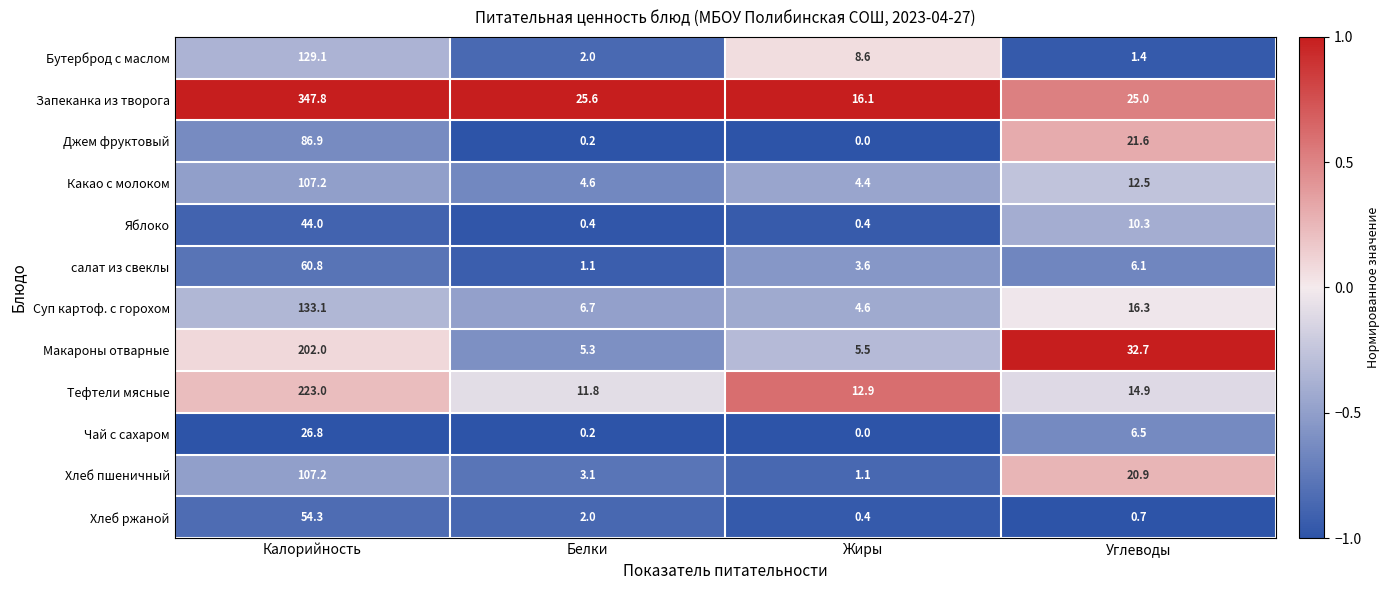

Which series has the largest total across all categories?

Запеканка из творога